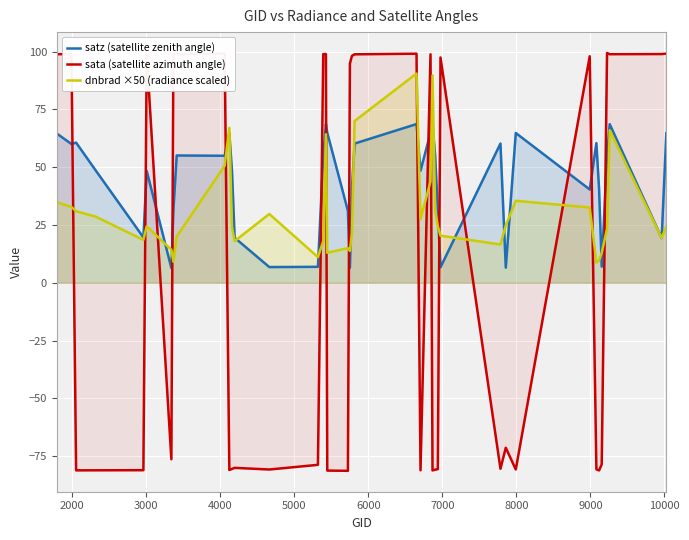

How many lines are shown in the chart?

3